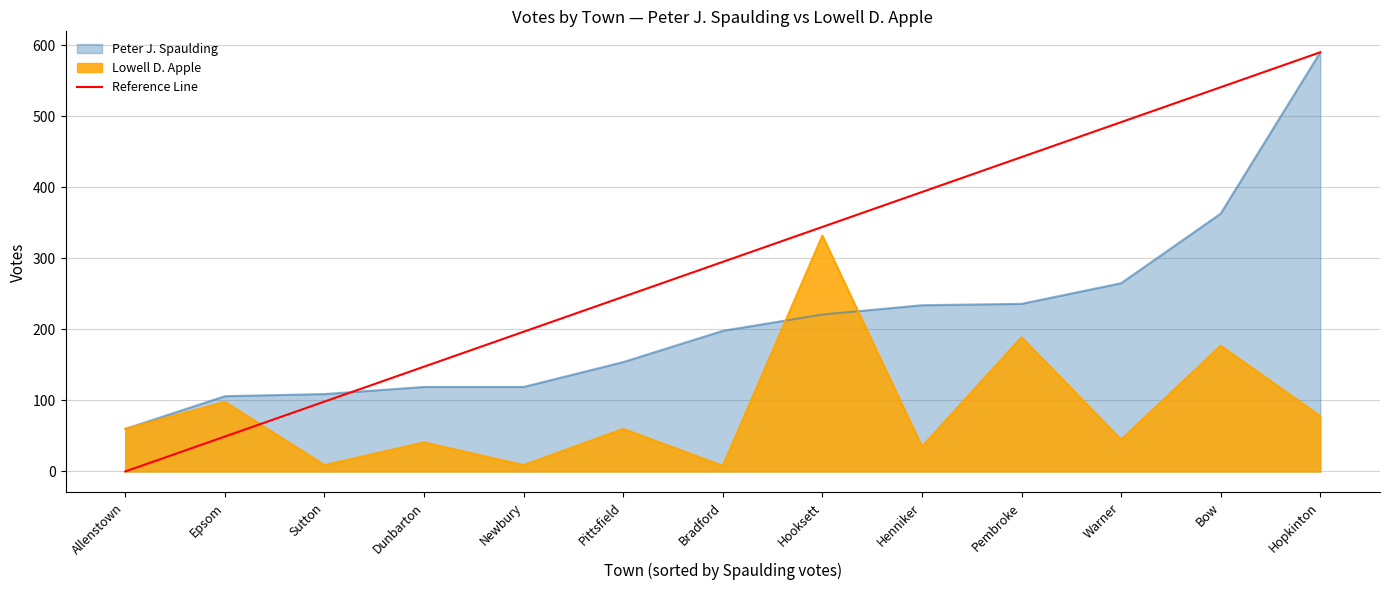

Which series changed the most between Epsom and Bradford?

Reference Line